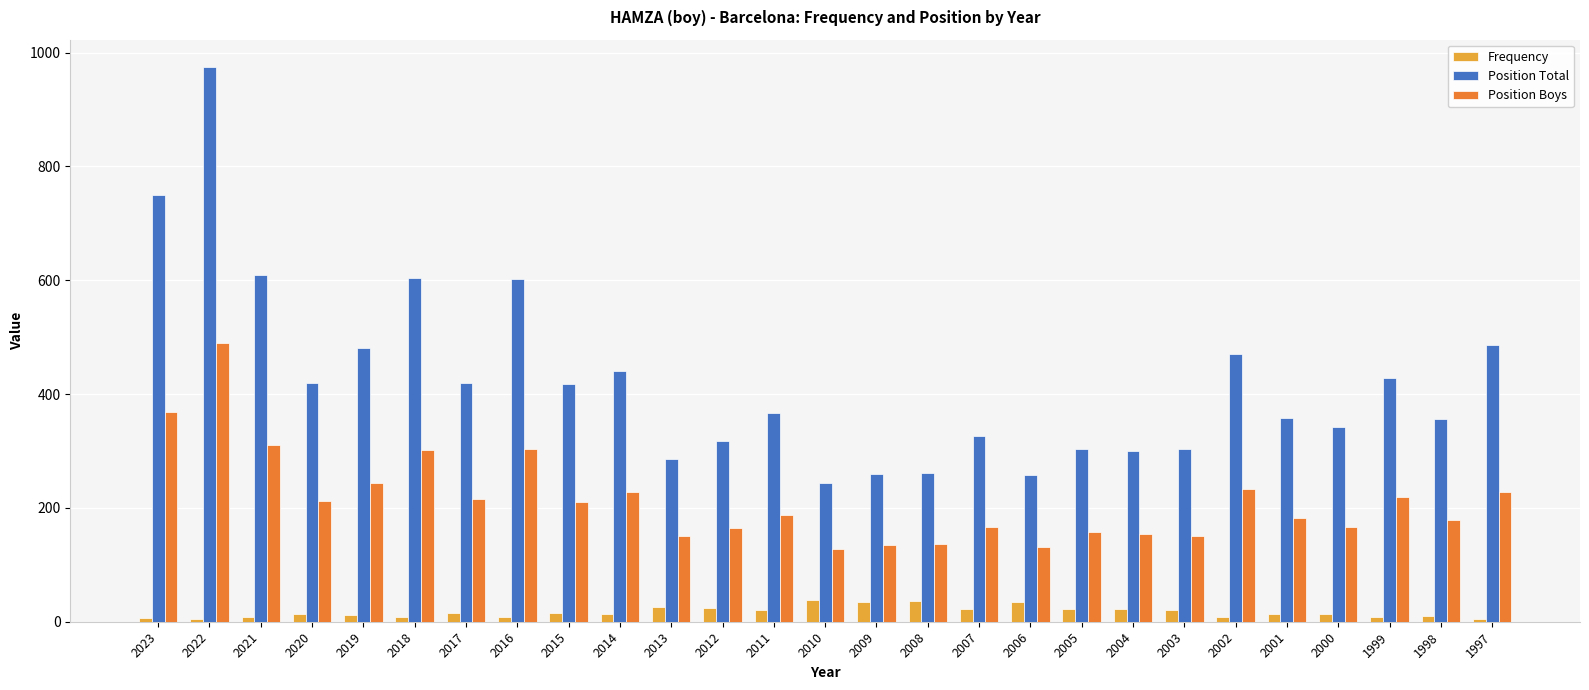

Which label corresponds to the largest value in the chart?

2022